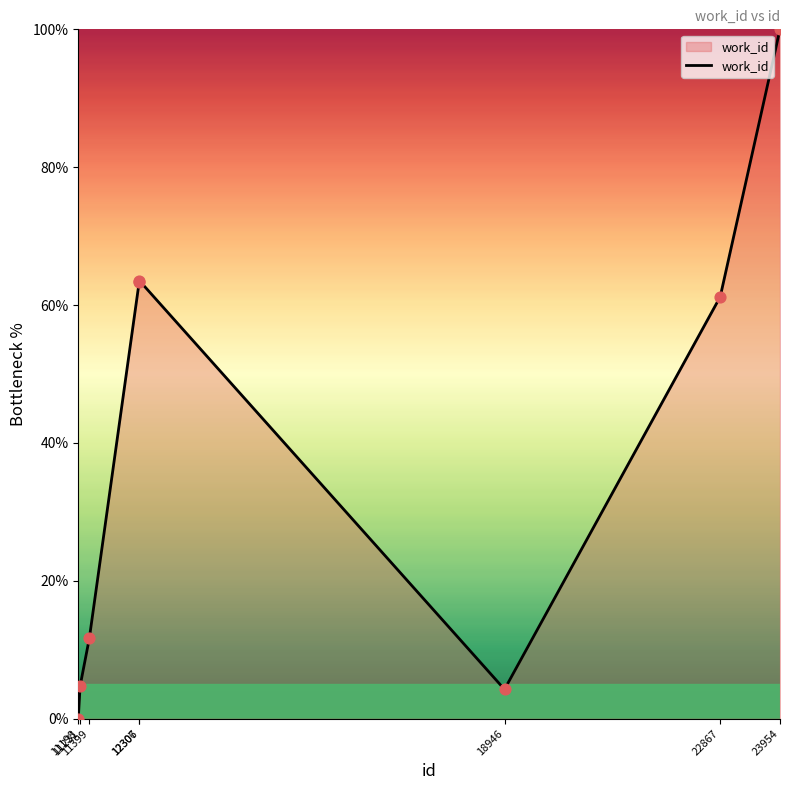

Between 23954 and 12307, which is larger?

23954